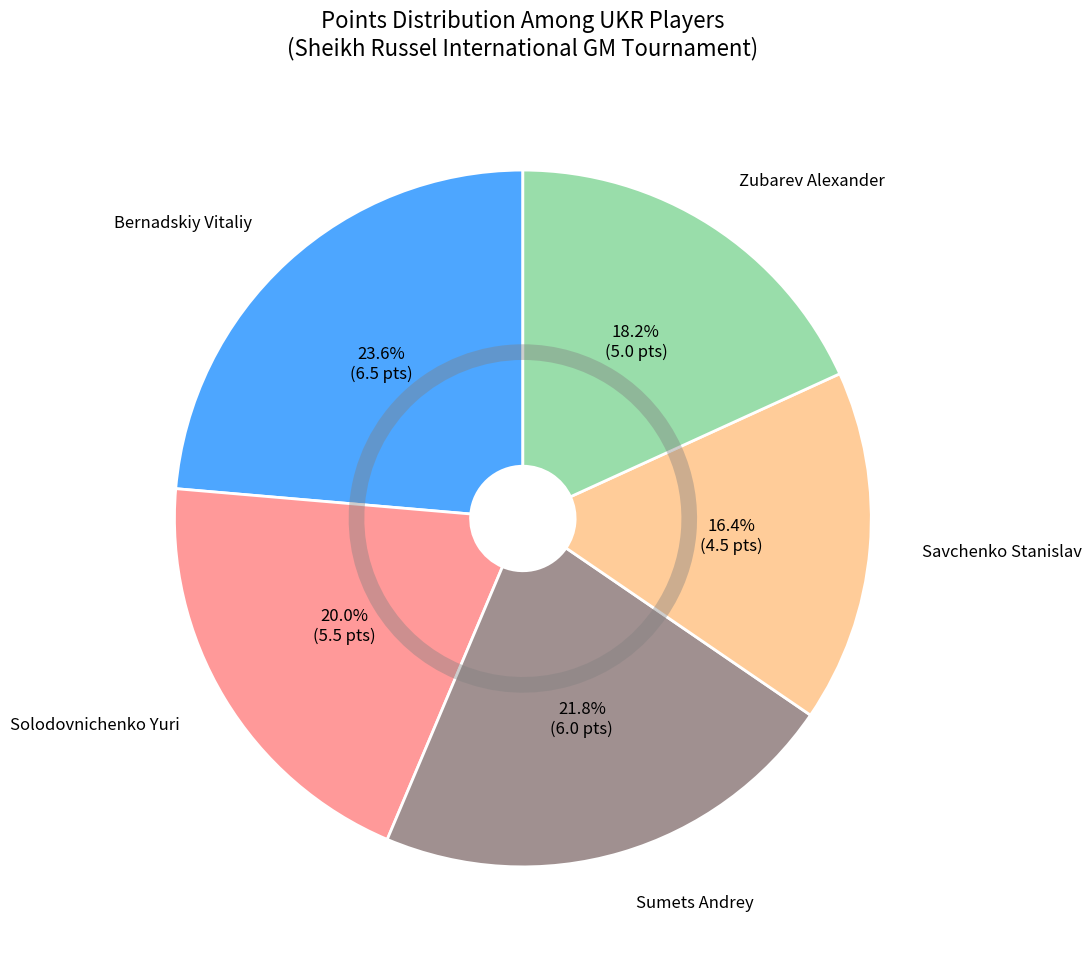

What percentage is NOT represented by Zubarev Alexander?

81.8%